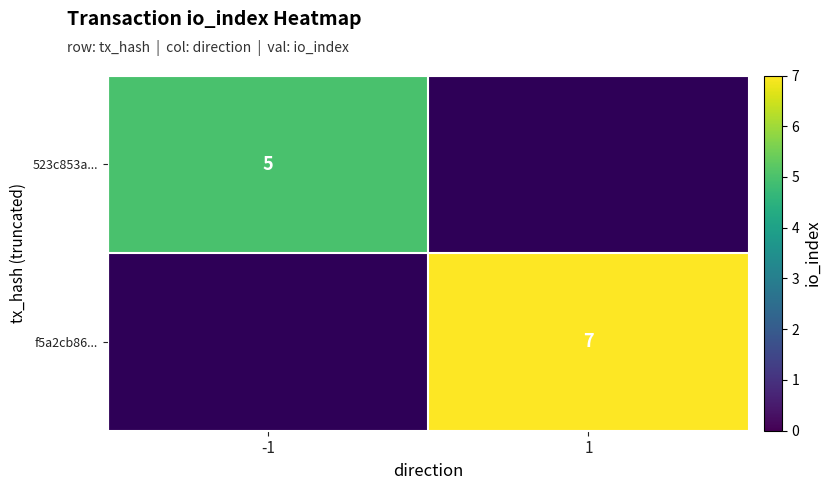

The f5a2cb86... series shows 4 at 1. True or false?

False